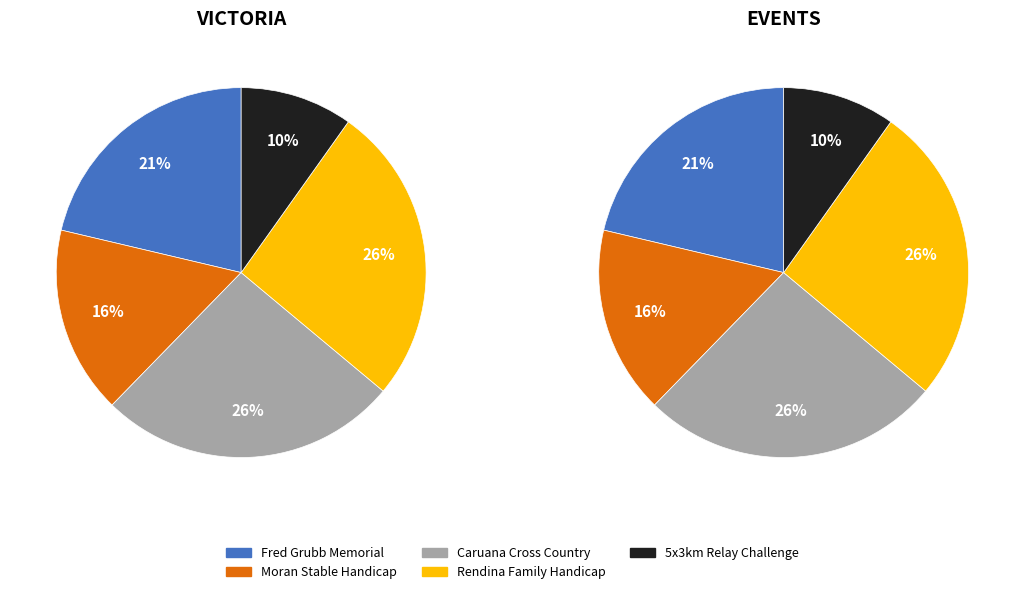

How many segments does this pie chart have?

5